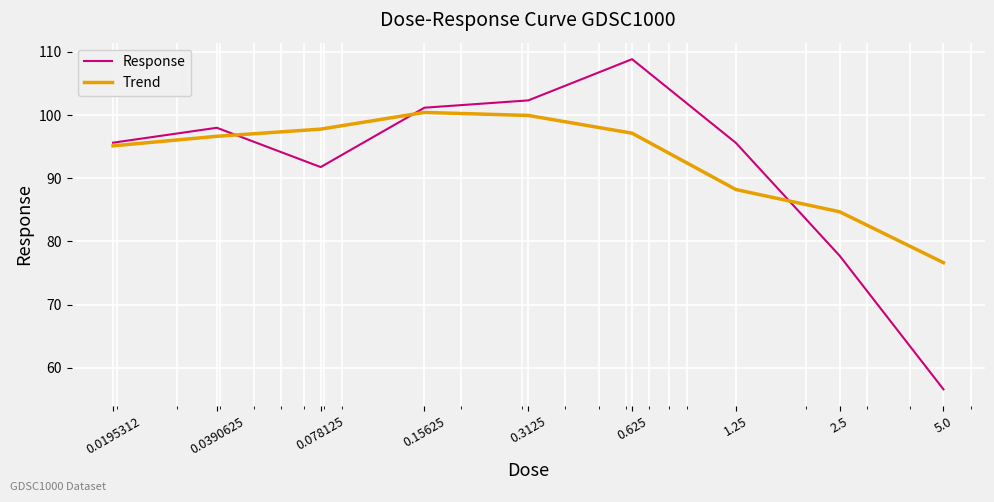

Which series has the widest spread of values?

Response